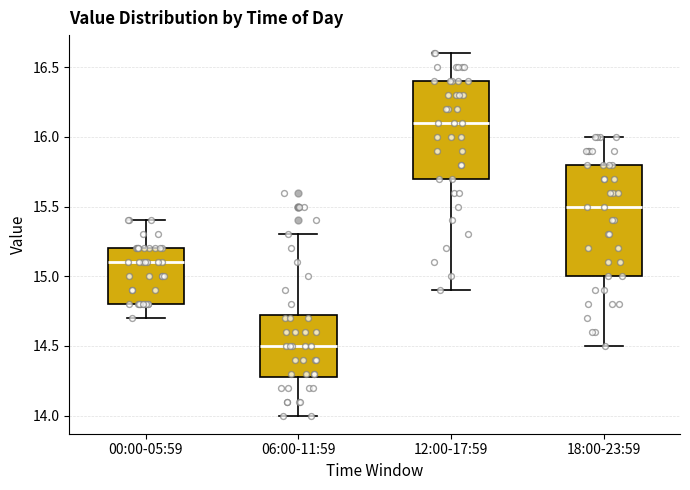

Reading left to right, transcribe this box plot: for each box, give where its median line is, the range the box spans, and where its two whiskers end, as read against the y-axis. The values are not printed on the chart, so give them approximately, as read against the axis.

00:00-05:59: median 15.10, box 14.80 to 15.20, whiskers 14.70 to 15.40
06:00-11:59: median 14.50, box 14.30 to 14.75, whiskers 14.00 to 15.30
12:00-17:59: median 16.10, box 15.70 to 16.40, whiskers 14.90 to 16.60
18:00-23:59: median 15.50, box 15.00 to 15.80, whiskers 14.50 to 16.00